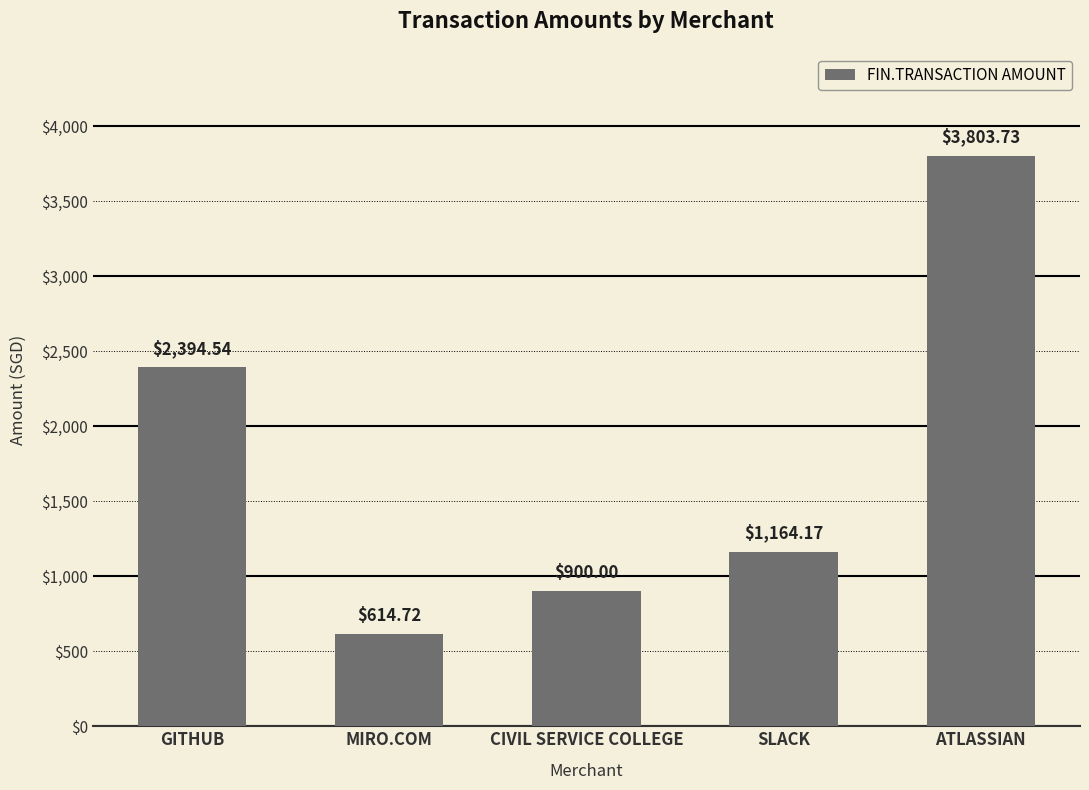

Read the value at MIRO.COM.

614.7